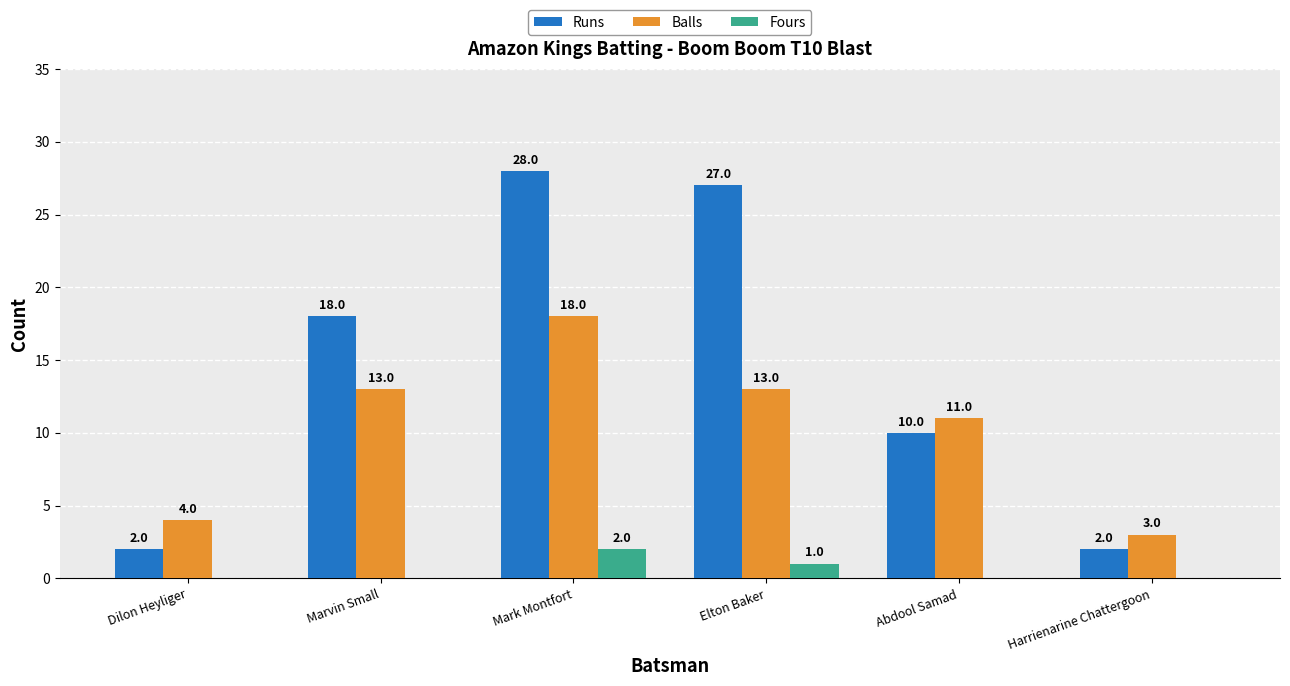

Which category has the highest value in the Runs series?

Mark Montfort